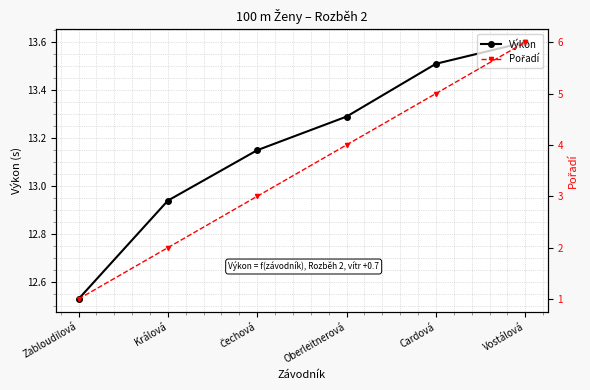

The value of Výkon at Čechová is 21.3. True or false?

False